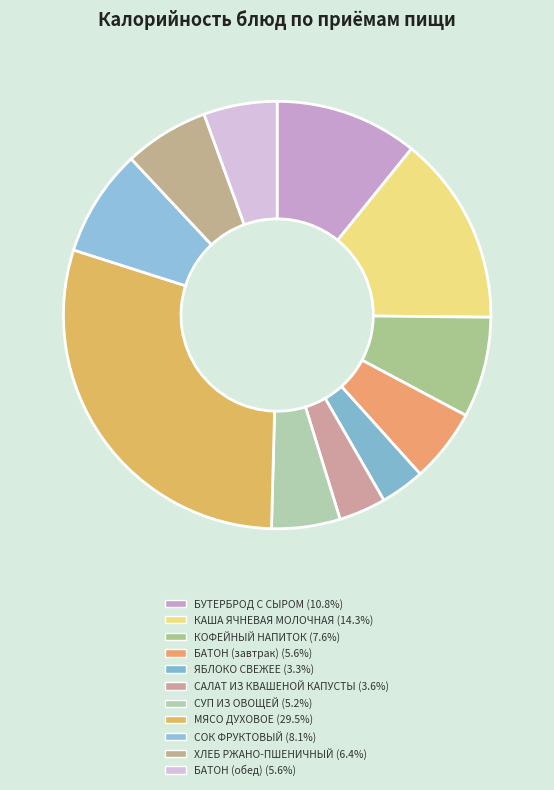

Combined, do ЯБЛОКО СВЕЖЕЕ and КАША ЯЧНЕВАЯ МОЛОЧНАЯ account for over 50%?

No